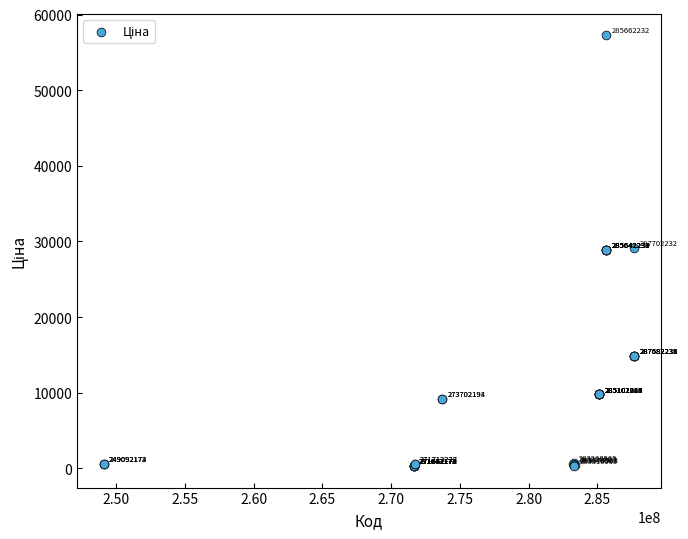

What Y value in the scatter plot is closest to 28781?

28901.7